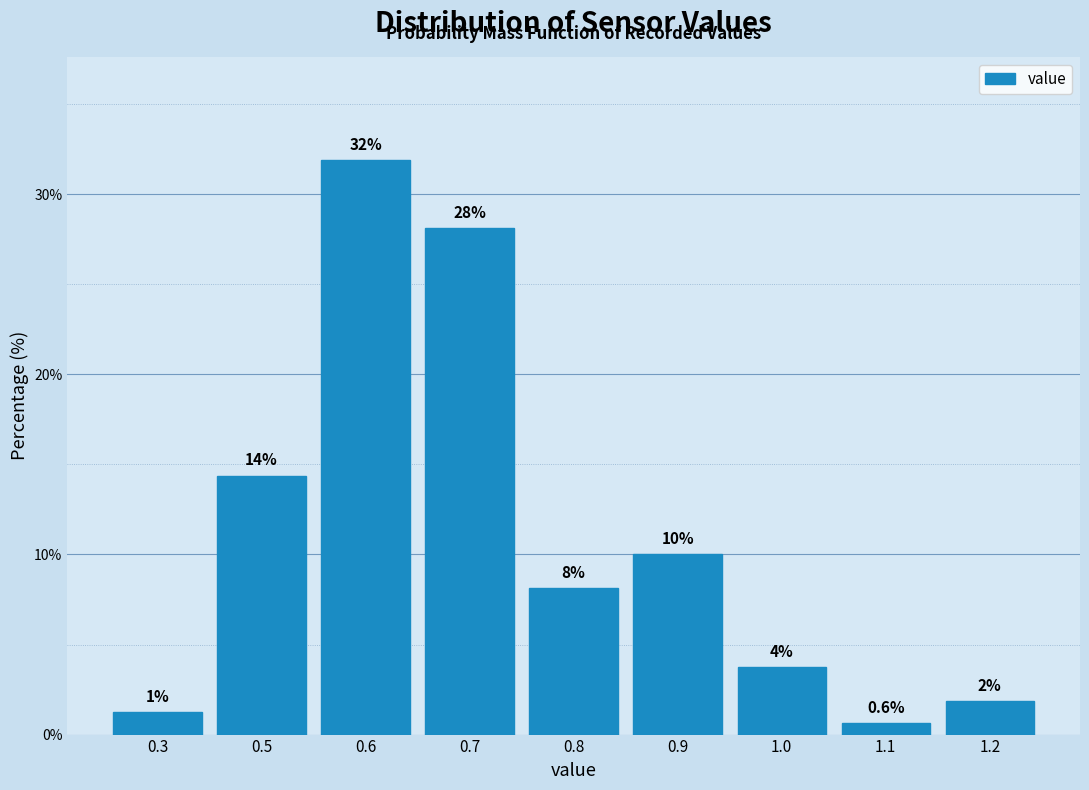

Does the chart contain any negative values?

No